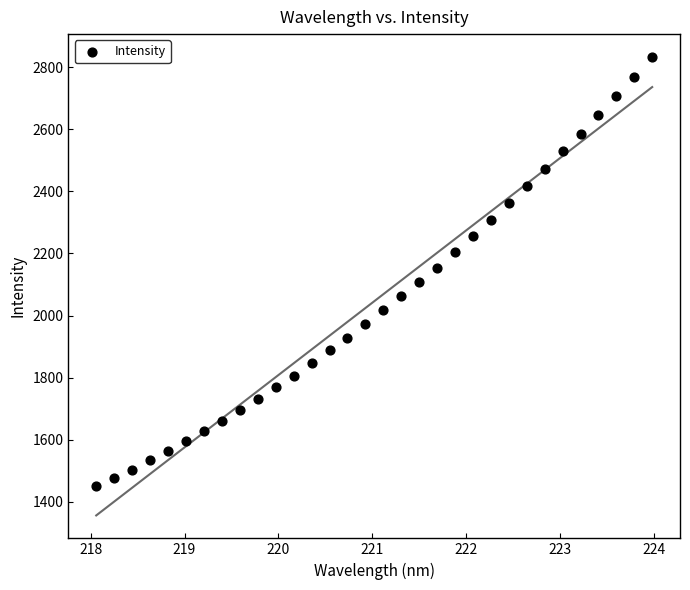

What is the range of X values (max minus min)?

5.9